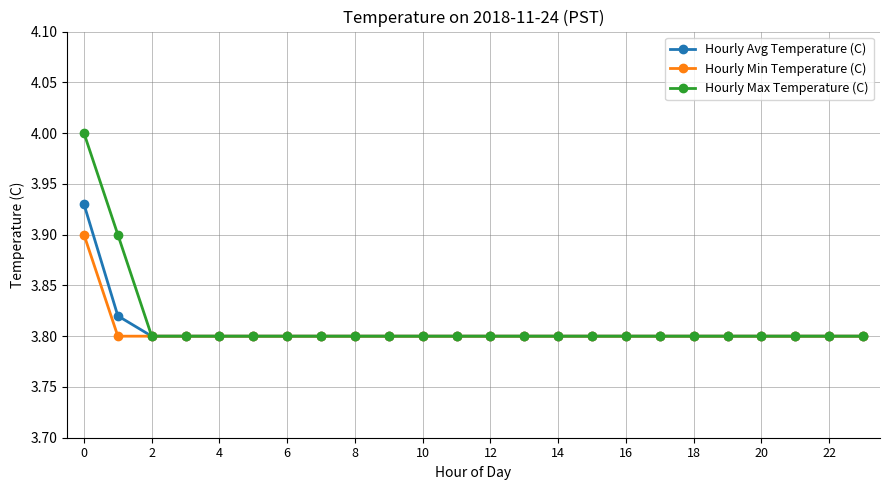

Which series has the widest spread of values?

Hourly Max Temperature (C)